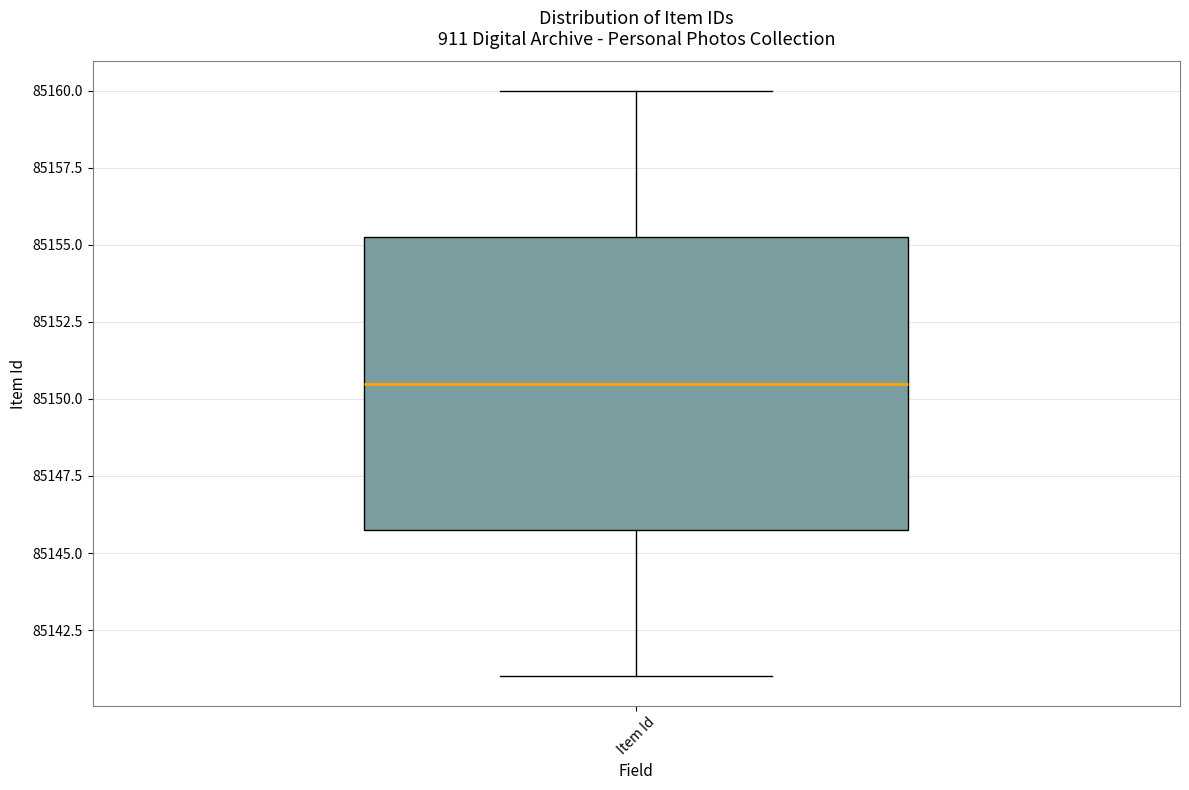

Read this box plot against the y-axis: the position of the median line, the range covered by the box, and the ends of both whiskers. The values are not printed on the chart, so give them approximately, as read against the axis.

median 85150.5, box 85146.0 to 85155.5, whiskers 85141.0 to 85160.0